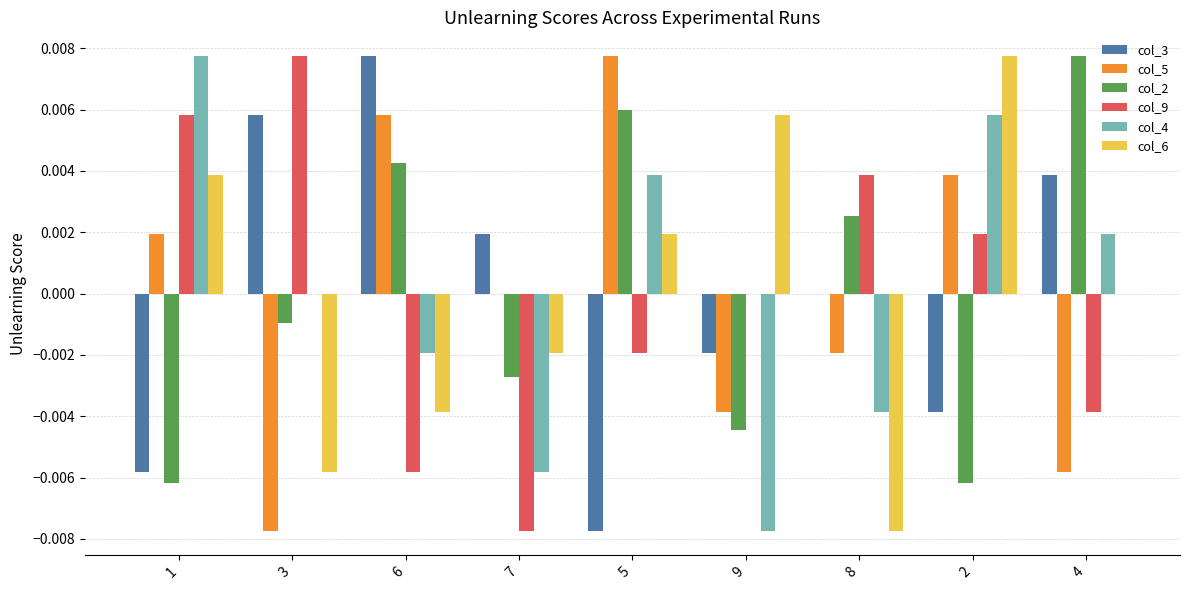

Is the value of col_4 at 7 greater than the value of col_6 at 5?

No